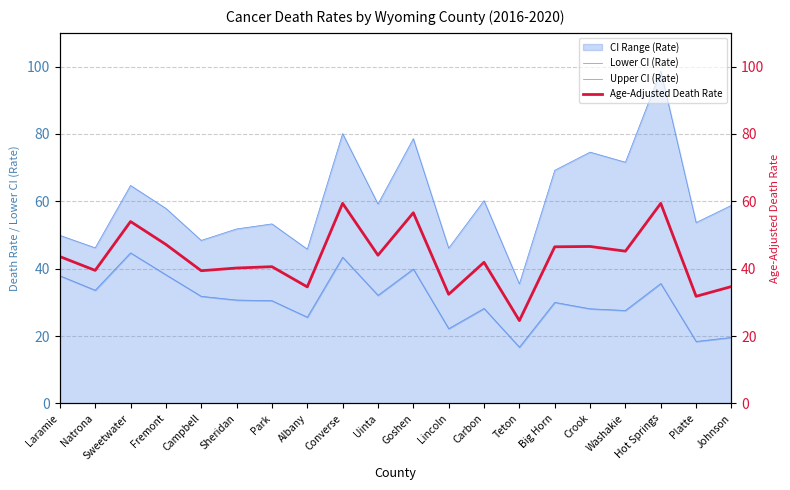

Rank the series by their maximum value, from highest to lowest.

Upper CI (Rate), Age-Adjusted Death Rate, Lower CI (Rate)